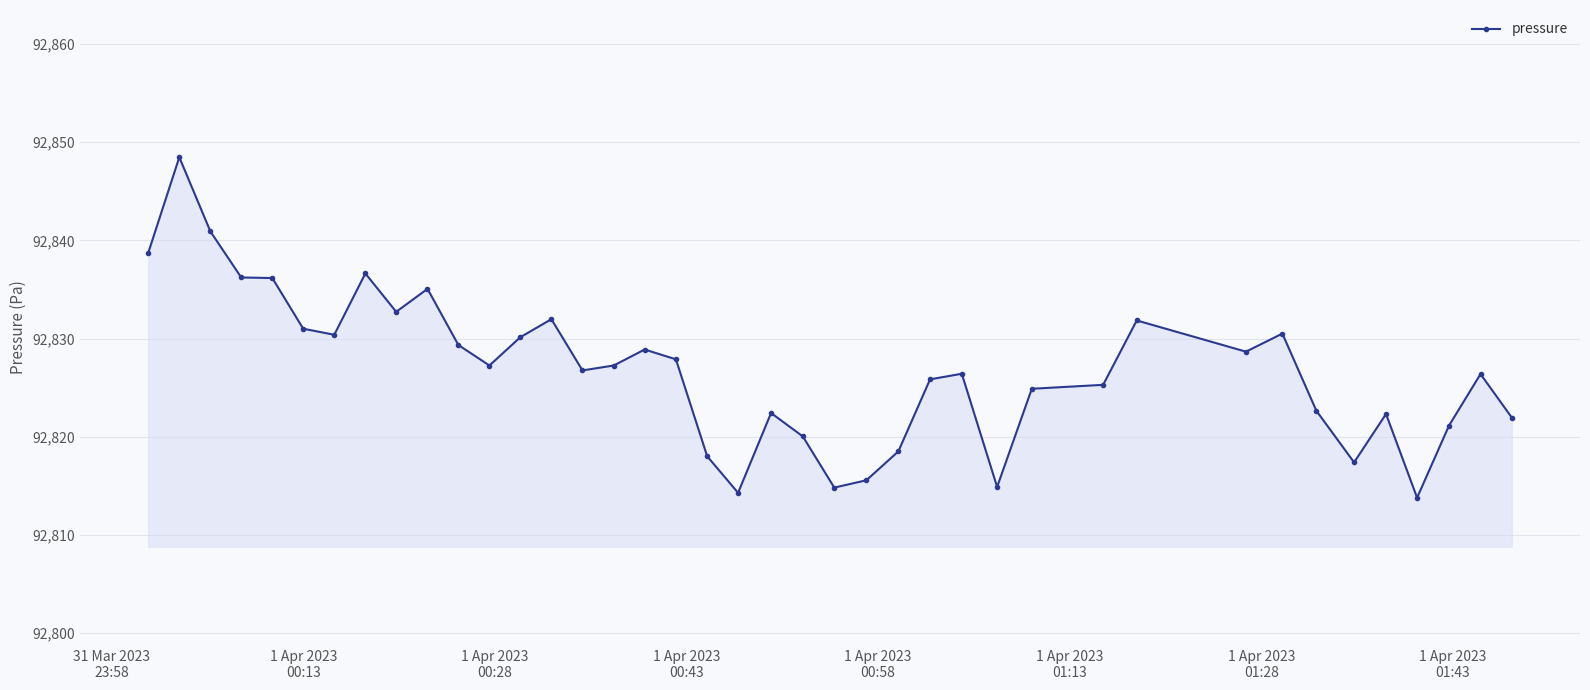

What is the average value?

92826.8